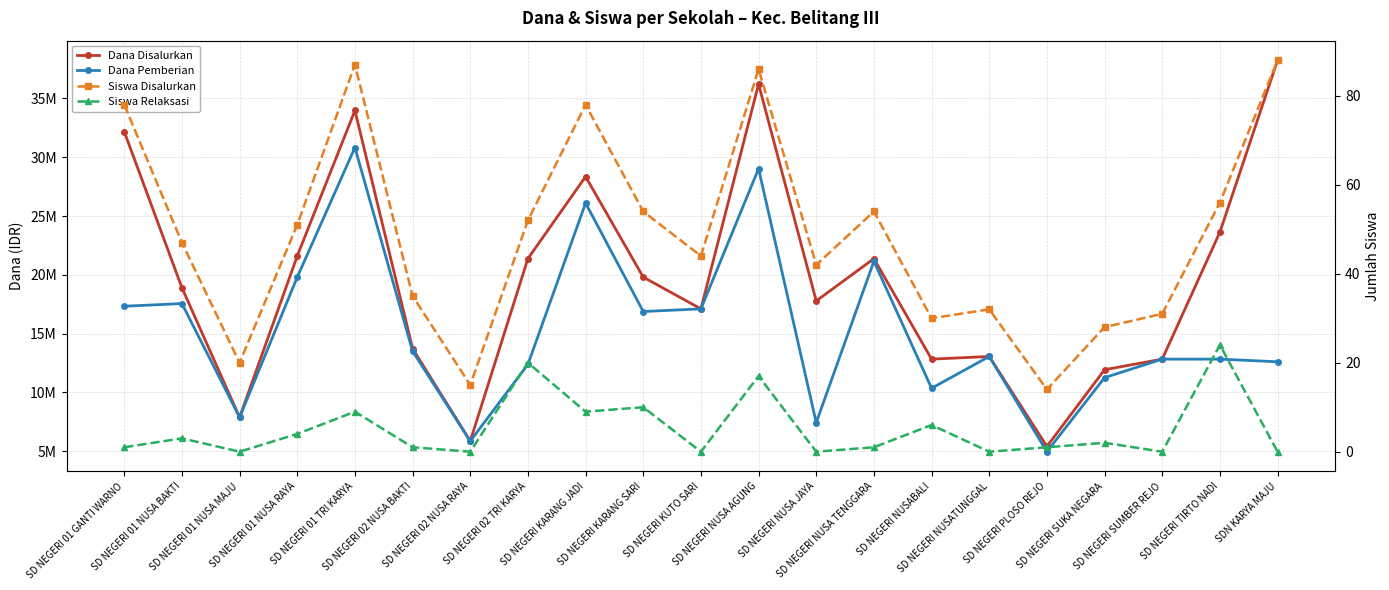

List the labels in order of Dana Disalurkan value, smallest first.

SD NEGERI PLOSO REJO, SD NEGERI 02 NUSA RAYA, SD NEGERI 01 NUSA MAJU, SD NEGERI SUKA NEGARA, SD NEGERI NUSABALI, SD NEGERI SUMBER REJO, SD NEGERI NUSATUNGGAL, SD NEGERI 02 NUSA BAKTI, SD NEGERI KUTO SARI, SD NEGERI NUSA JAYA, SD NEGERI 01 NUSA BAKTI, SD NEGERI KARANG SARI, SD NEGERI 02 TRI KARYA, SD NEGERI NUSA TENGGARA, SD NEGERI 01 NUSA RAYA, SD NEGERI TIRTO NADI, SD NEGERI KARANG JADI, SD NEGERI 01 GANTI WARNO, SD NEGERI 01 TRI KARYA, SD NEGERI NUSA AGUNG, SDN KARYA MAJU